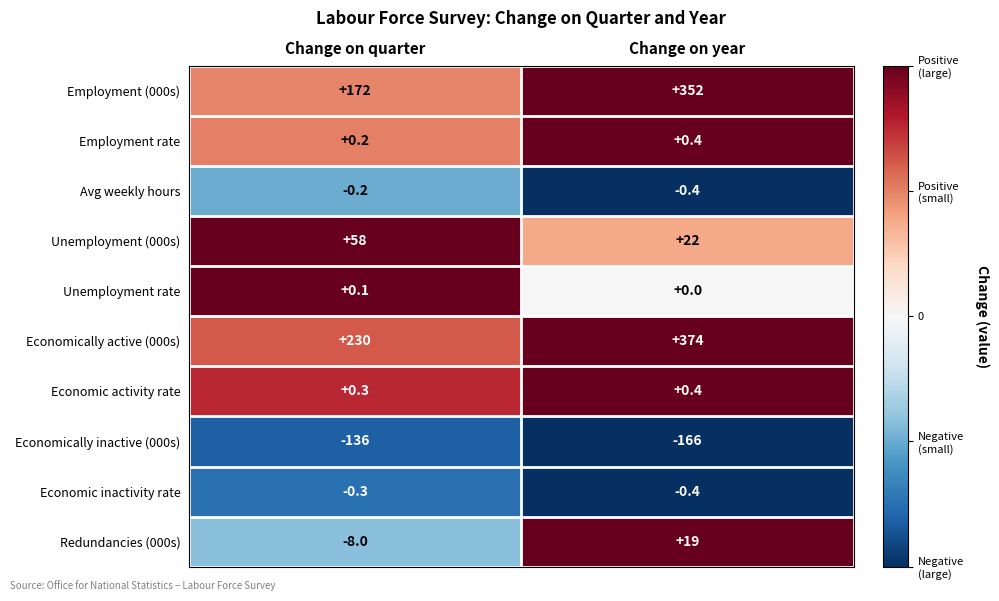

What is the minimum value shown in the chart?

-166.0